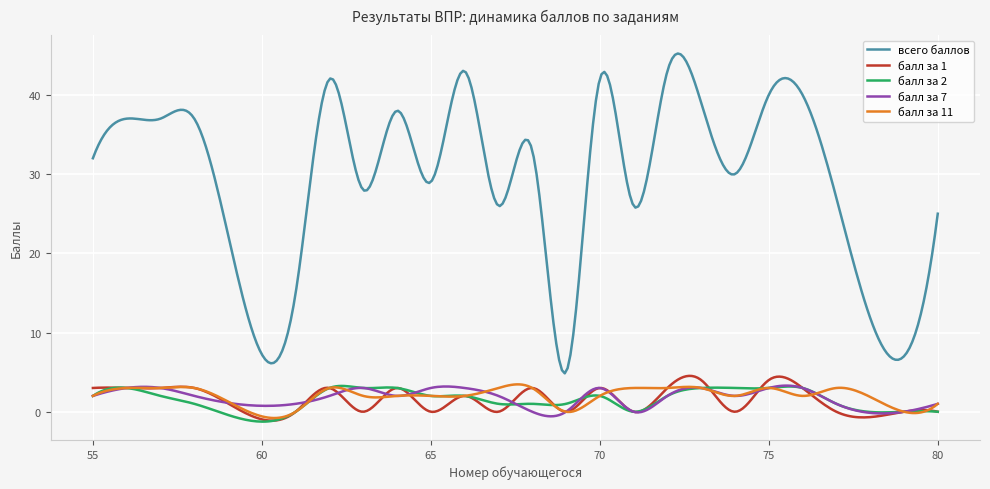

True or false: балл за 1 and всего баллов intersect in this chart.

False